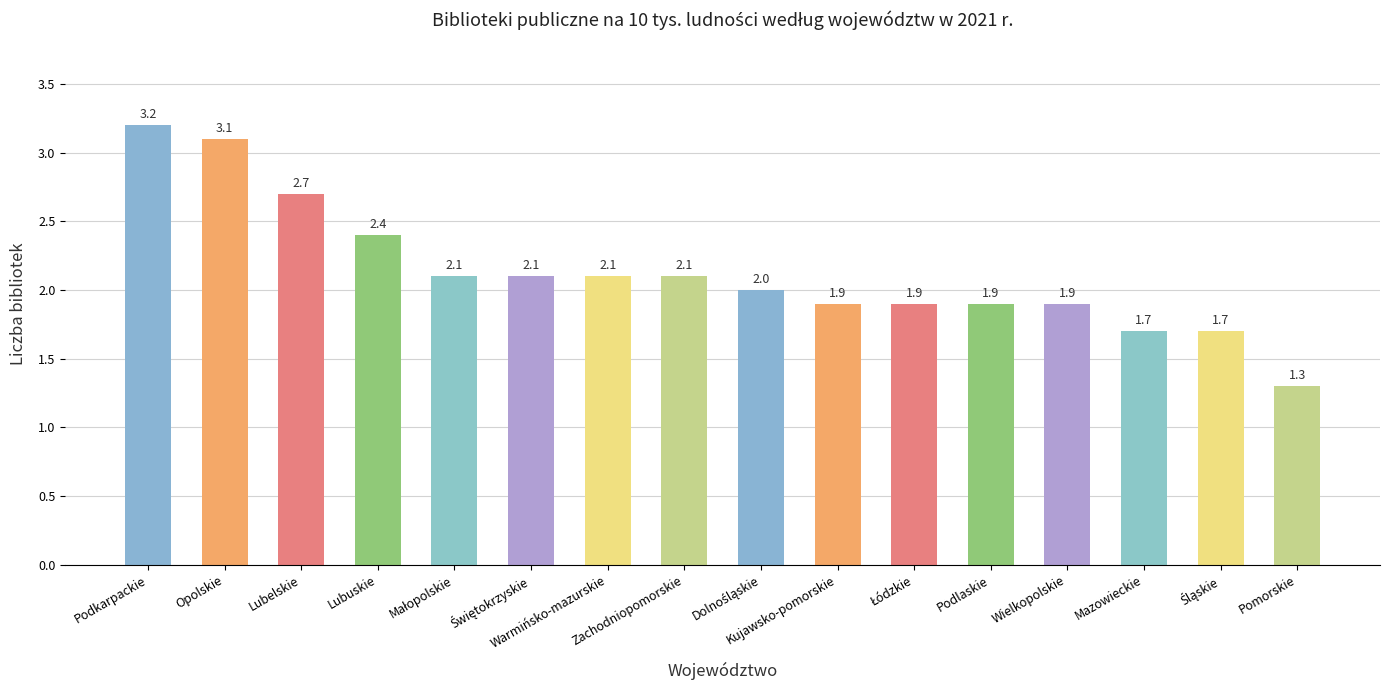

The chart shows a value of 2.2 at Pomorskie. True or false?

False